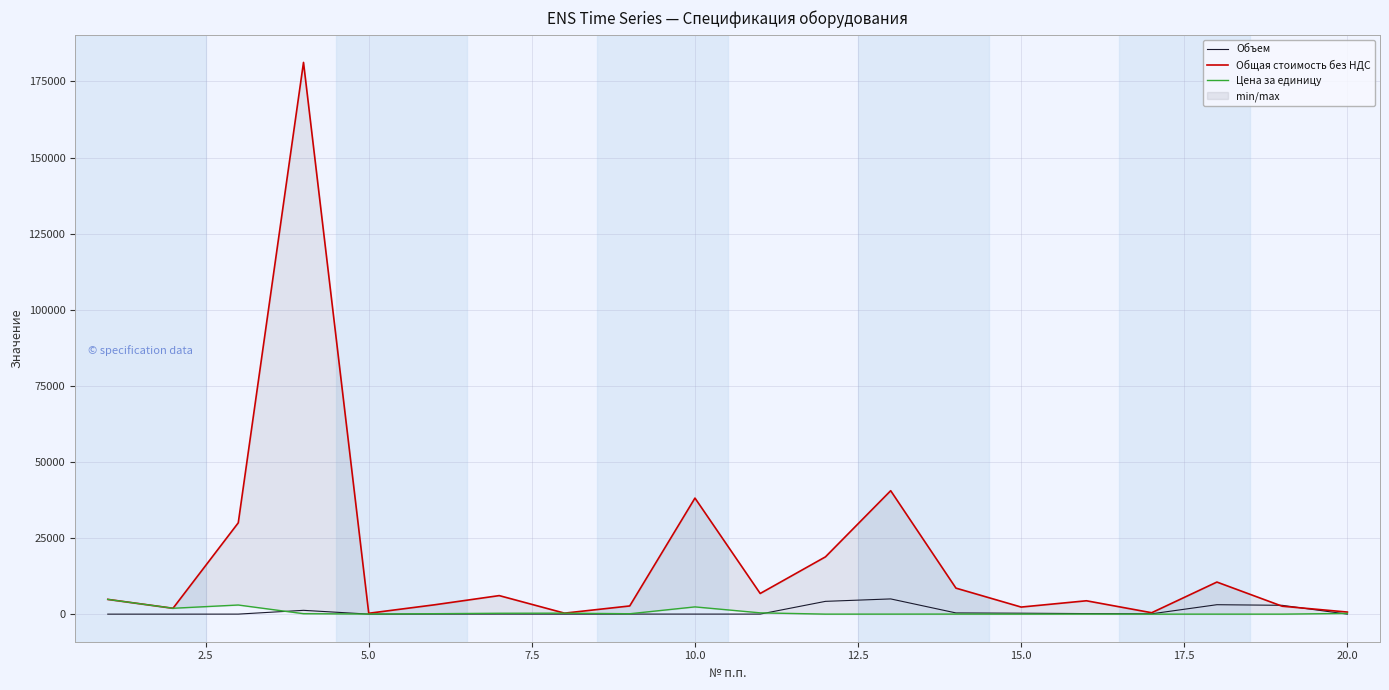

Does the chart have visible grid lines?

Yes